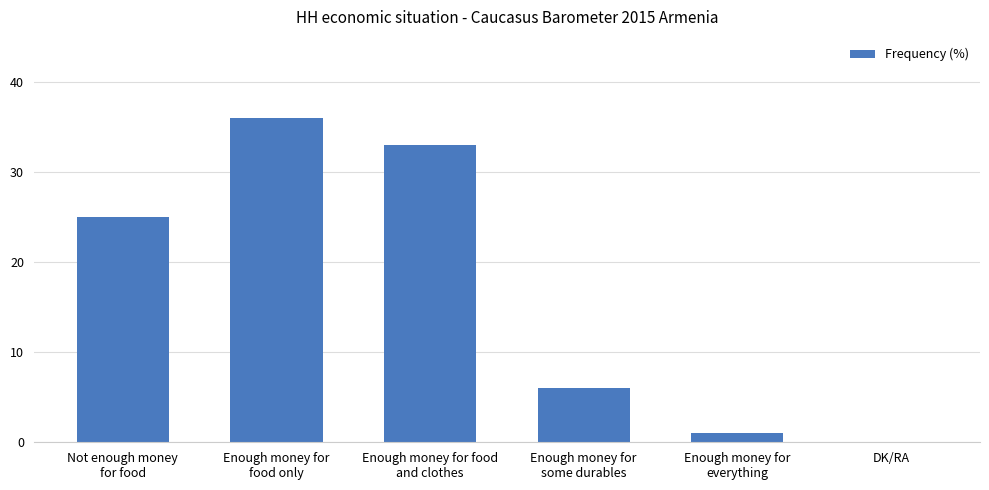

The chart shows a value of 0 at DK/RA. True or false?

True